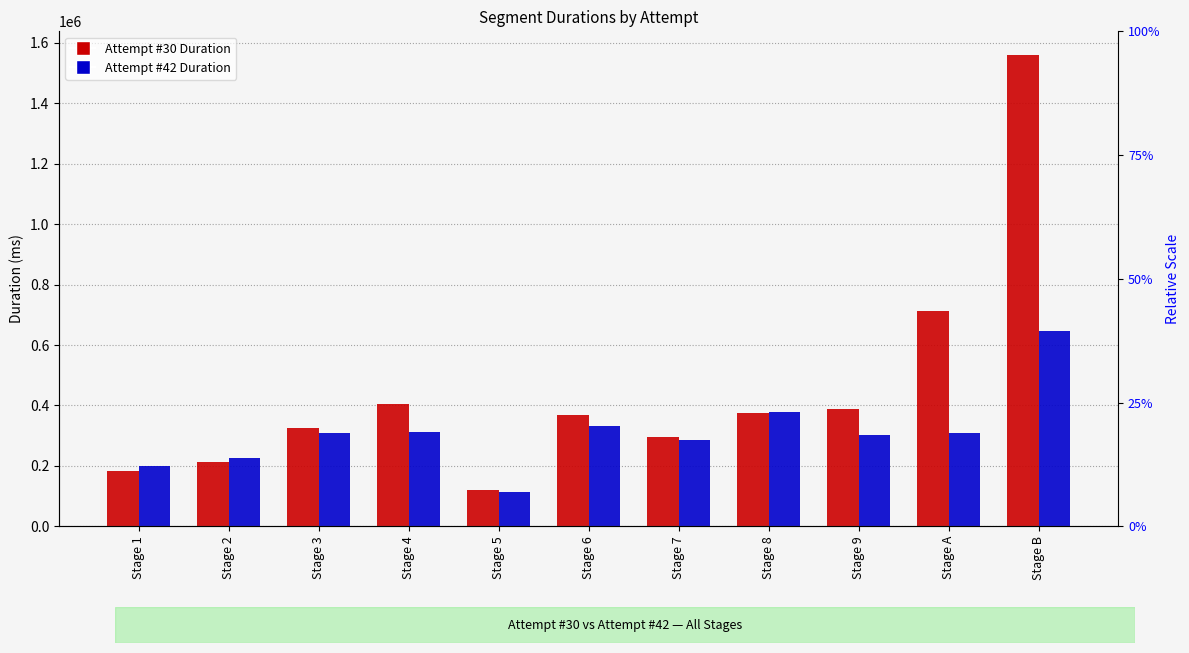

What position from the left is Stage 4?

4